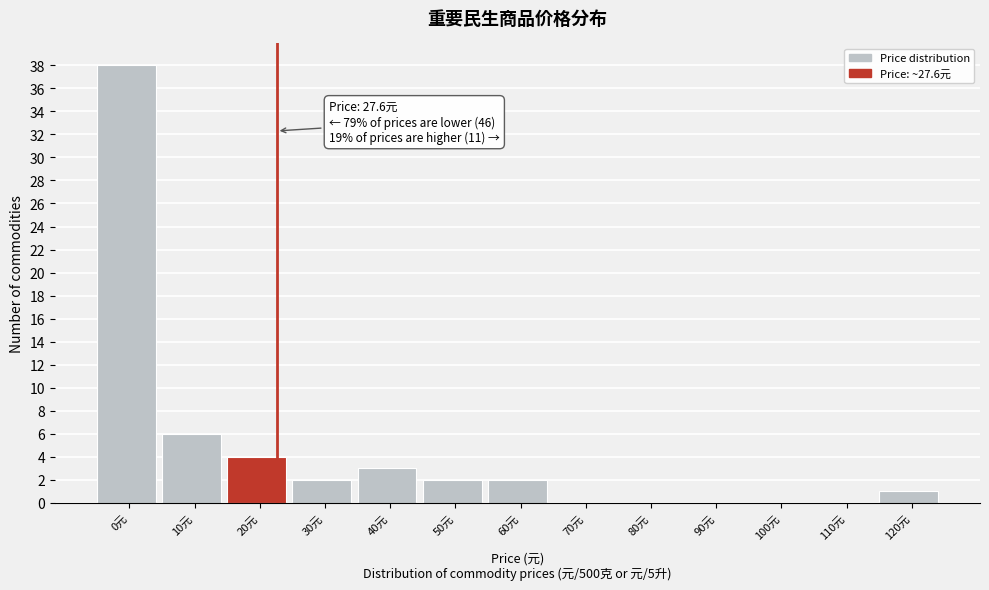

Reading left to right, transcribe all the data shown in this chart.

0元=38	10元=6	20元=4	30元=2	40元=3	50元=2	60元=2	70元=0	80元=0	90元=0	100元=0	110元=0	120元=1